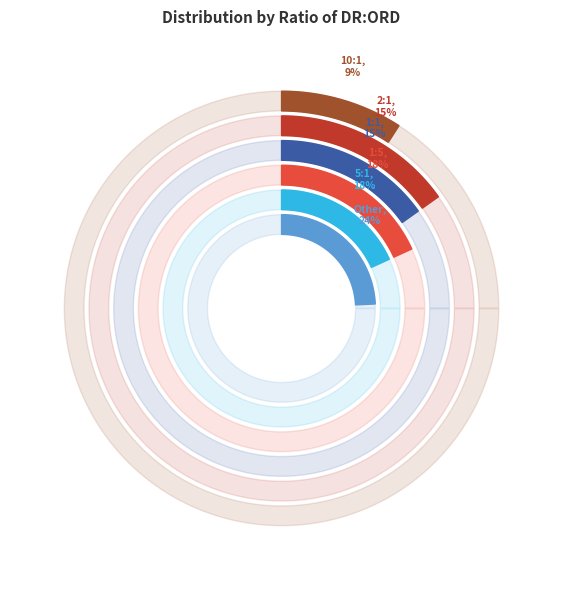

What is the smallest slice in the pie chart?

10:1